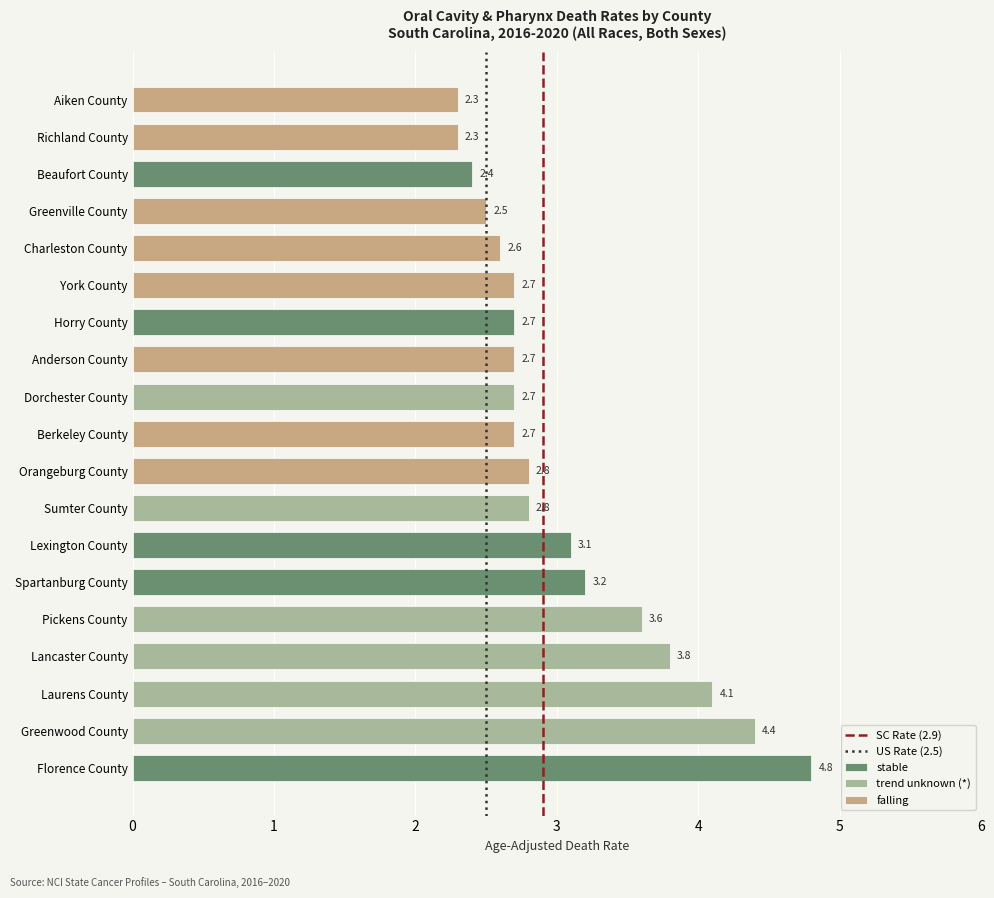

At 1, list the series in order from largest to smallest.

SC Rate (2.9), US Rate (2.5)